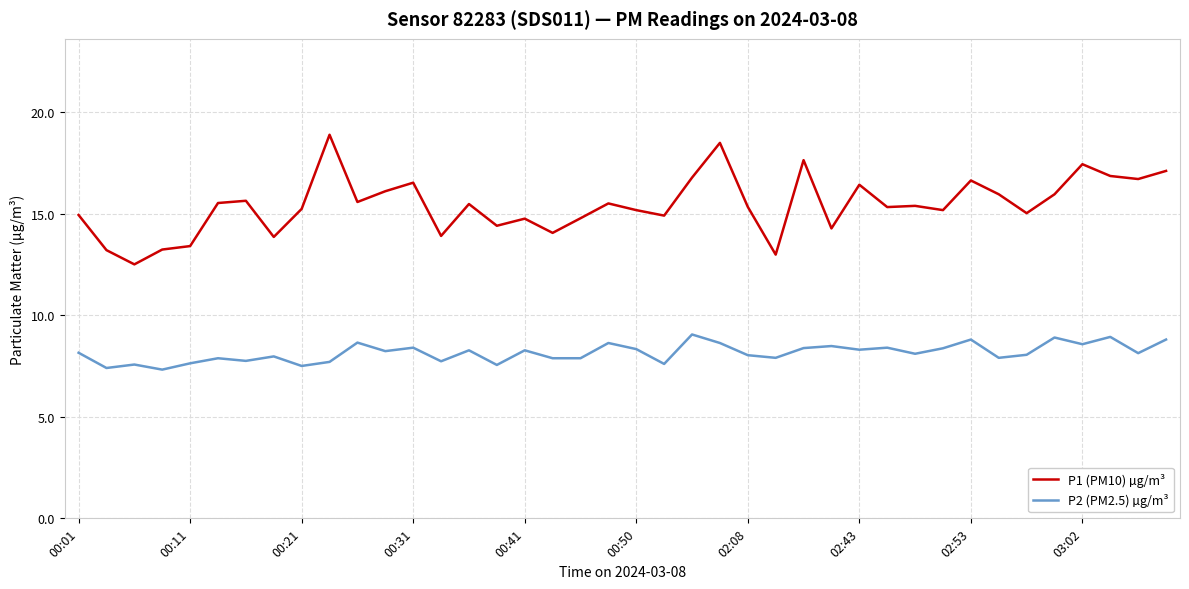

What is the difference between the maximum and minimum values in the P2 (PM2.5) µg/m³ series?

1.7